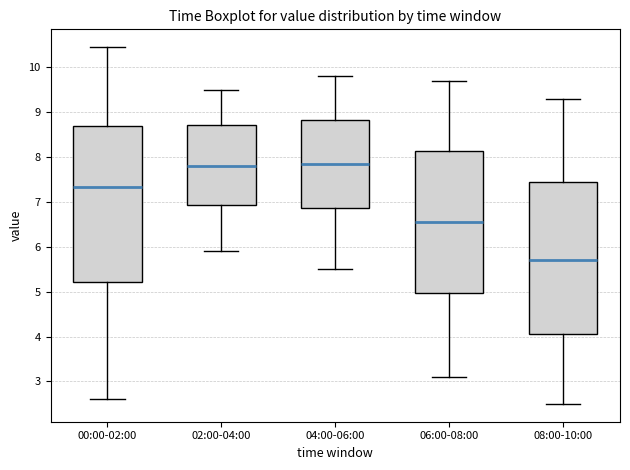

Reading left to right, transcribe this box plot: for each box, give where its median line is, the range the box spans, and where its two whiskers end, as read against the y-axis. The values are not printed on the chart, so give them approximately, as read against the axis.

00:00-02:00: median 7.3, box 5.2 to 8.7, whiskers 2.6 to 10.5
02:00-04:00: median 7.8, box 6.9 to 8.7, whiskers 5.9 to 9.5
04:00-06:00: median 7.9, box 6.9 to 8.8, whiskers 5.5 to 9.8
06:00-08:00: median 6.6, box 5.0 to 8.1, whiskers 3.1 to 9.7
08:00-10:00: median 5.7, box 4.1 to 7.5, whiskers 2.5 to 9.3